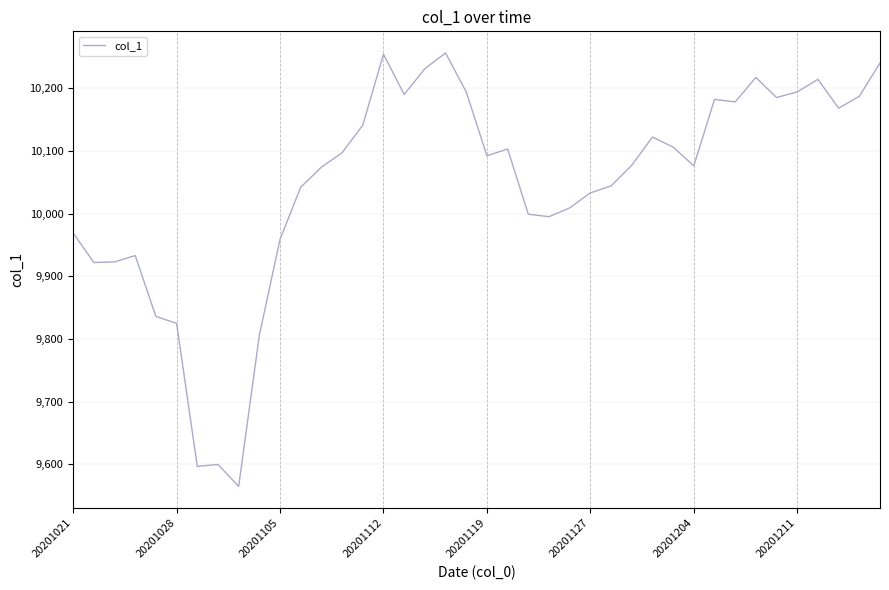

What is the smallest value displayed?

9565